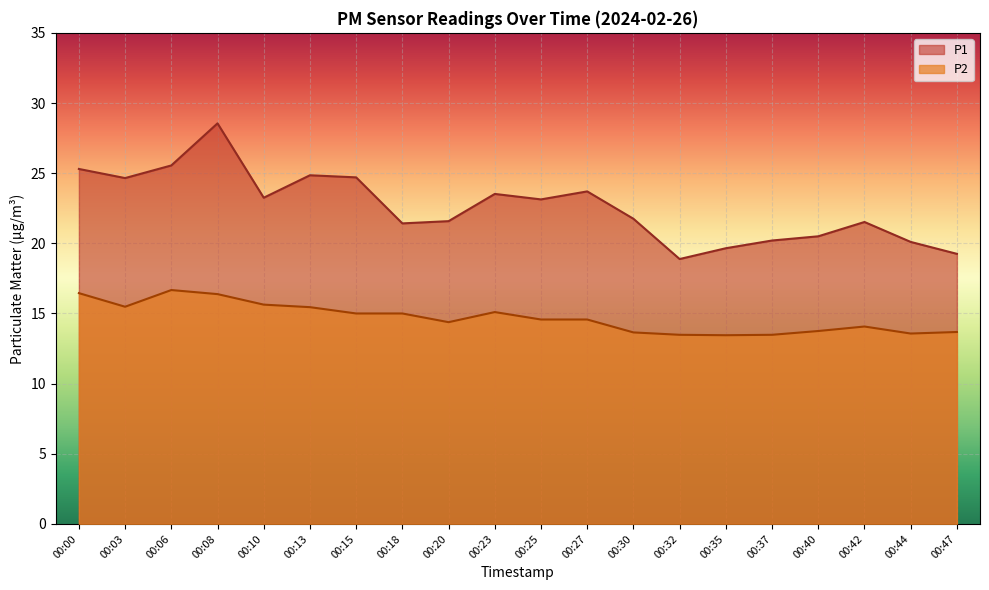

What is the sum of all P2 values?

293.8